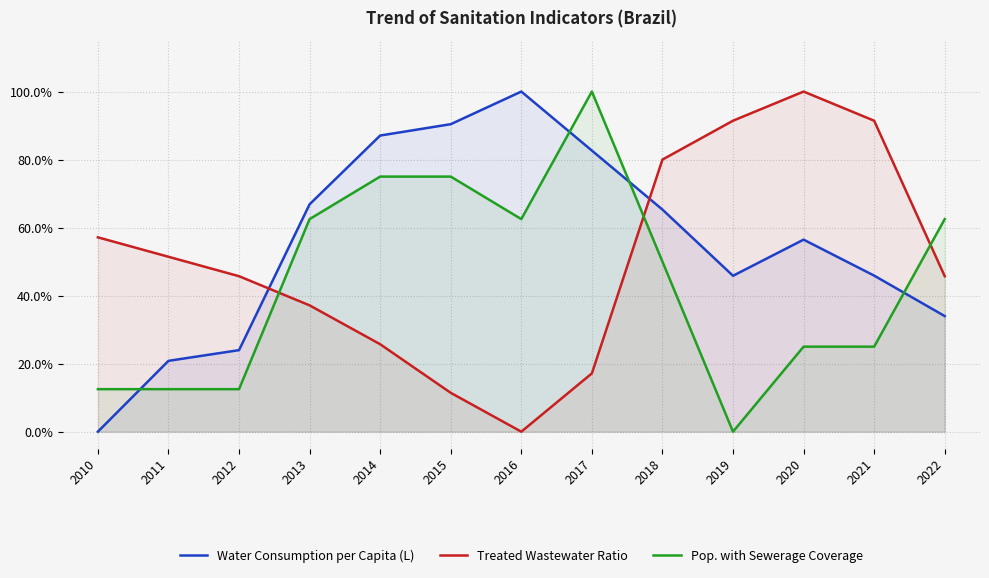

At which label does Treated Wastewater Ratio reach its peak?

2020